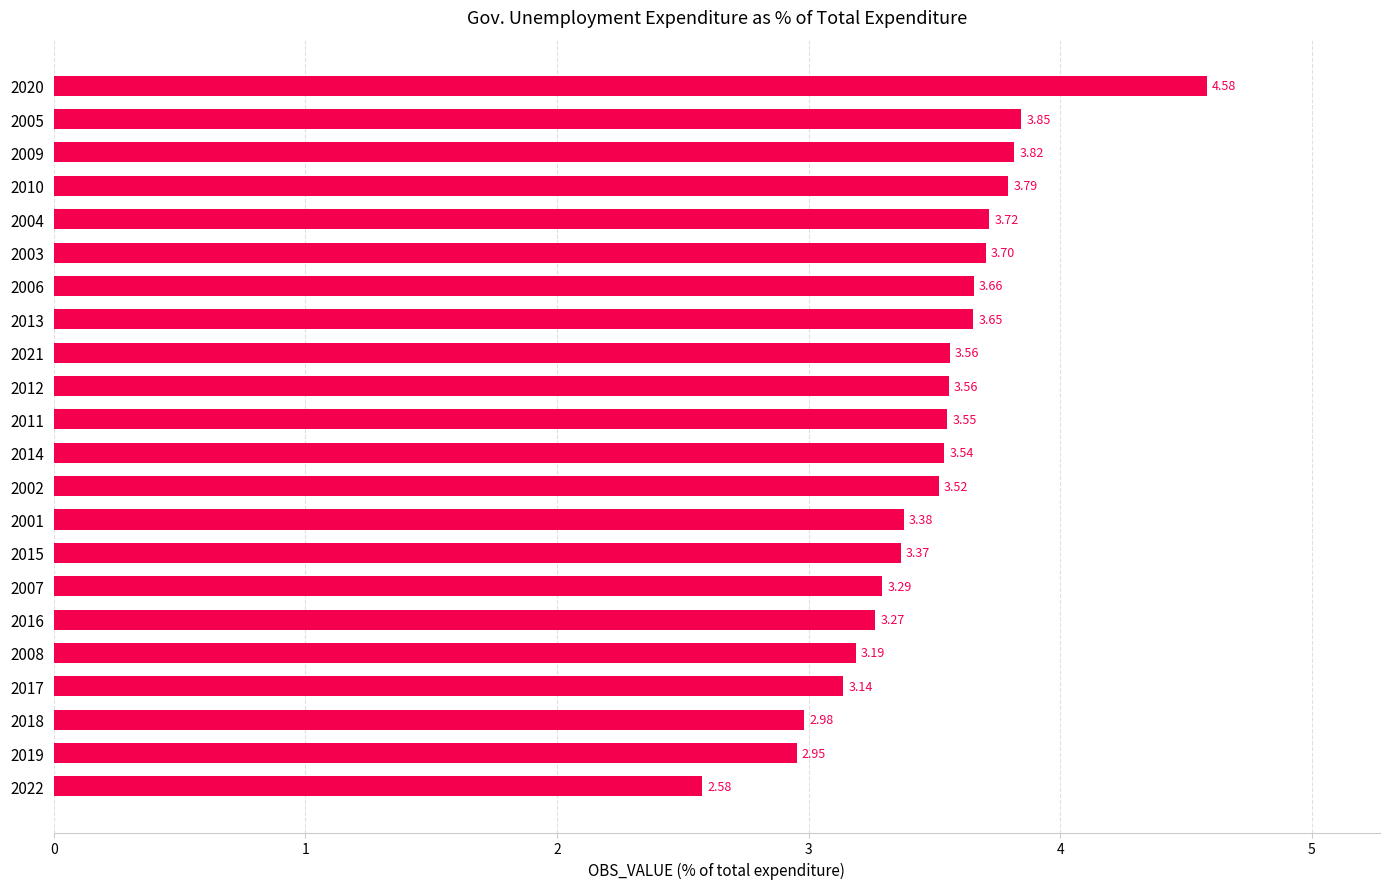

What is the difference between the values at 2003 and 2018?

0.7